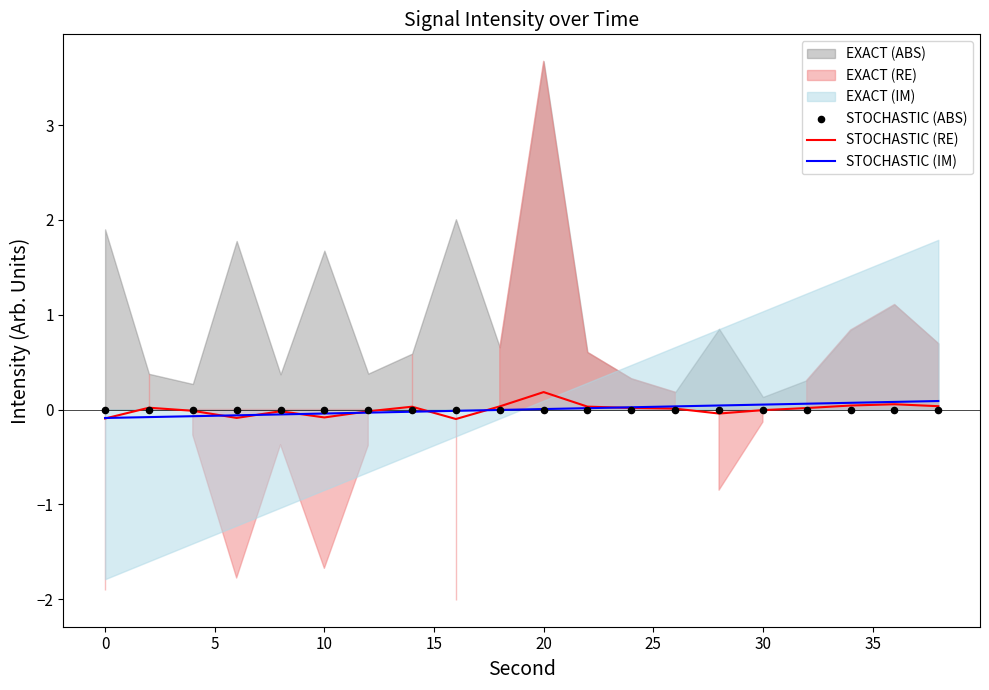

What is the total value across all series at 10?

-0.2